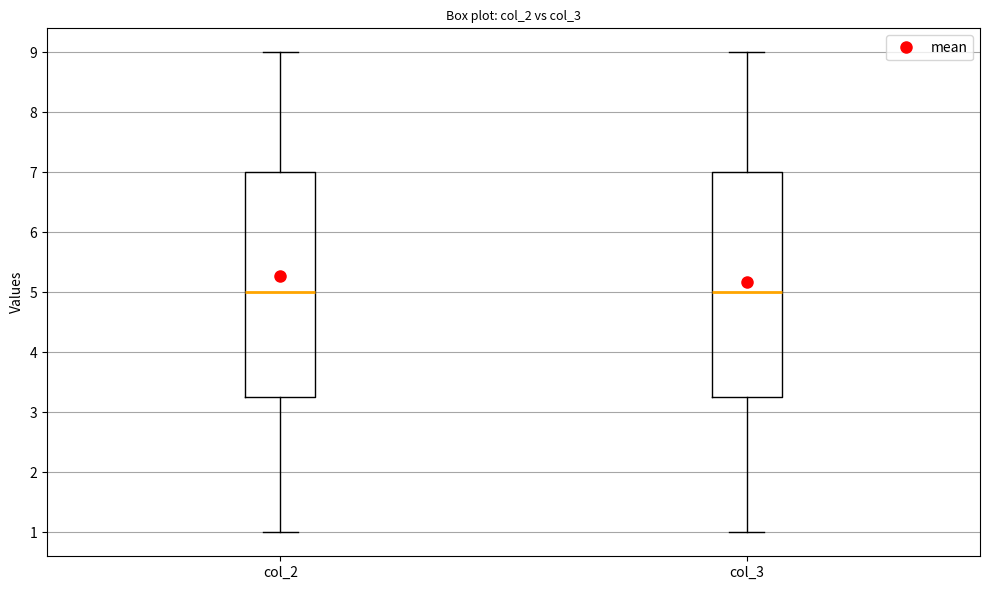

Where is the upper edge of the box for col_2 on the y-axis? The values are not printed on the chart, so give them approximately, as read against the axis.

7.0